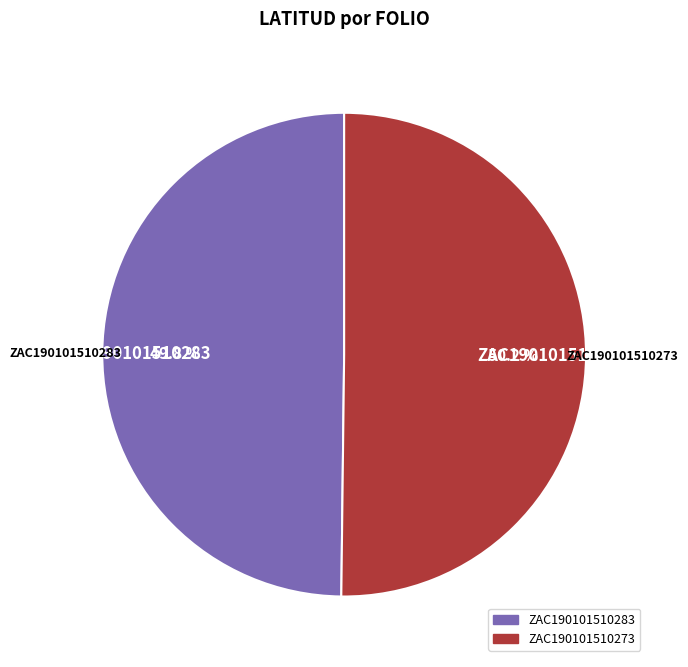

Is there a majority slice in this chart?

Yes